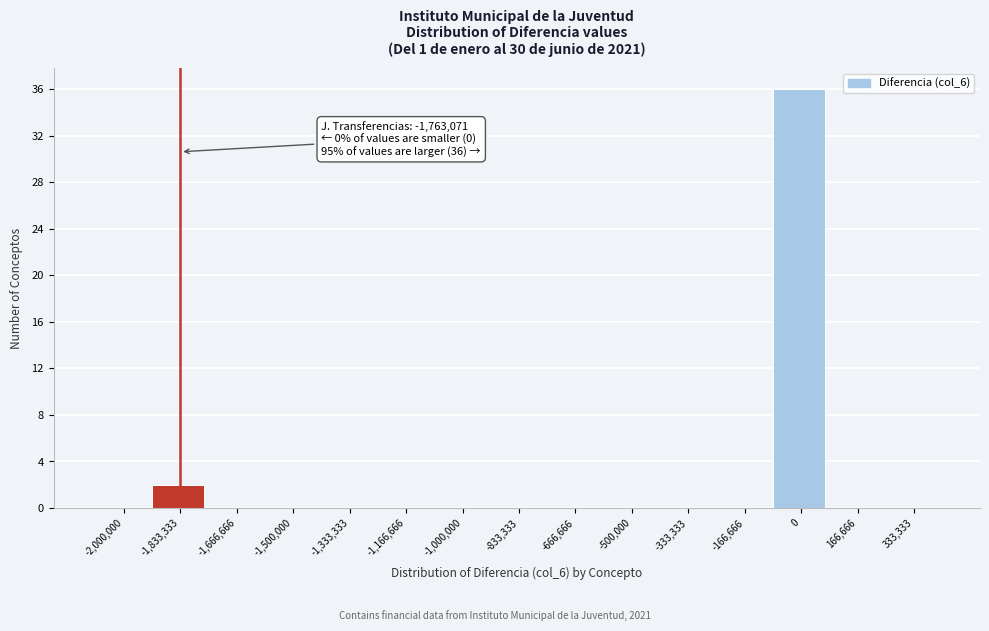

Reading left to right, extract all data points from this chart.

-2,000,000=0	-1,833,333=2	-1,666,666=0	-1,500,000=0	-1,333,333=0	-1,166,666=0	-1,000,000=0	-833,333=0	-666,666=0	-500,000=0	-333,333=0	-166,666=0	0=36	166,666=0	333,333=0